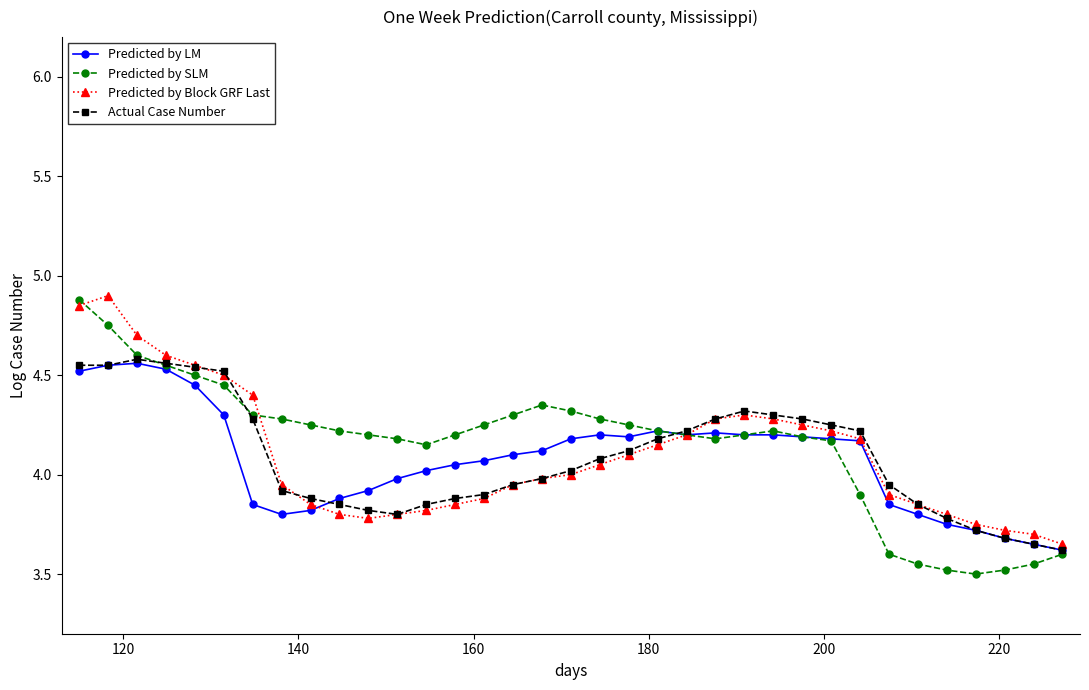

What is the greatest value displayed?

4.9